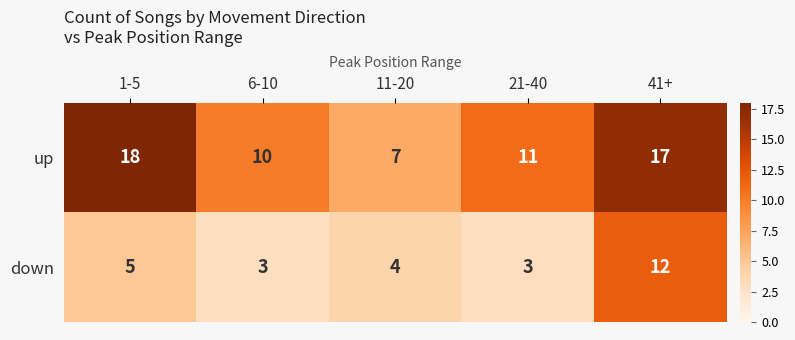

Count the number of data series in this chart.

2